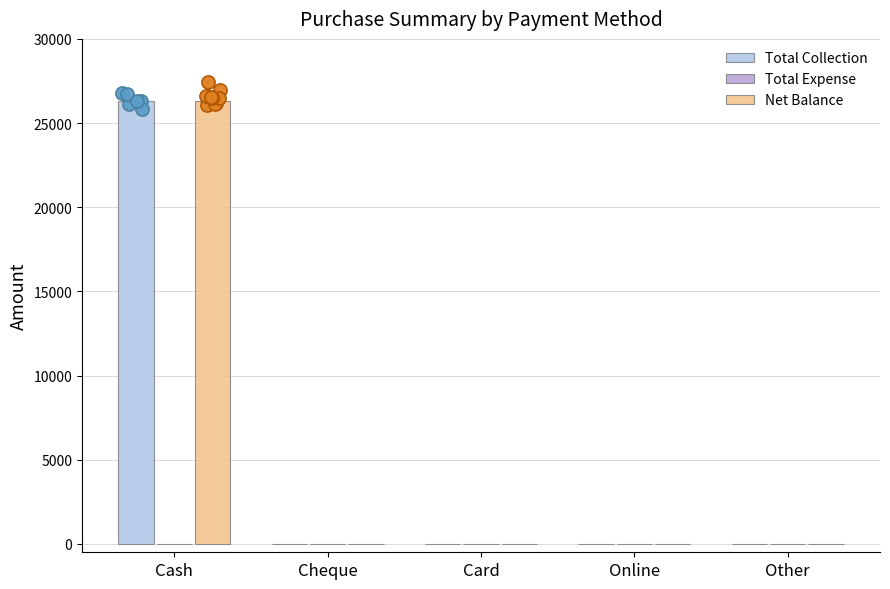

Which series contains the highest Y value?

Total Collection